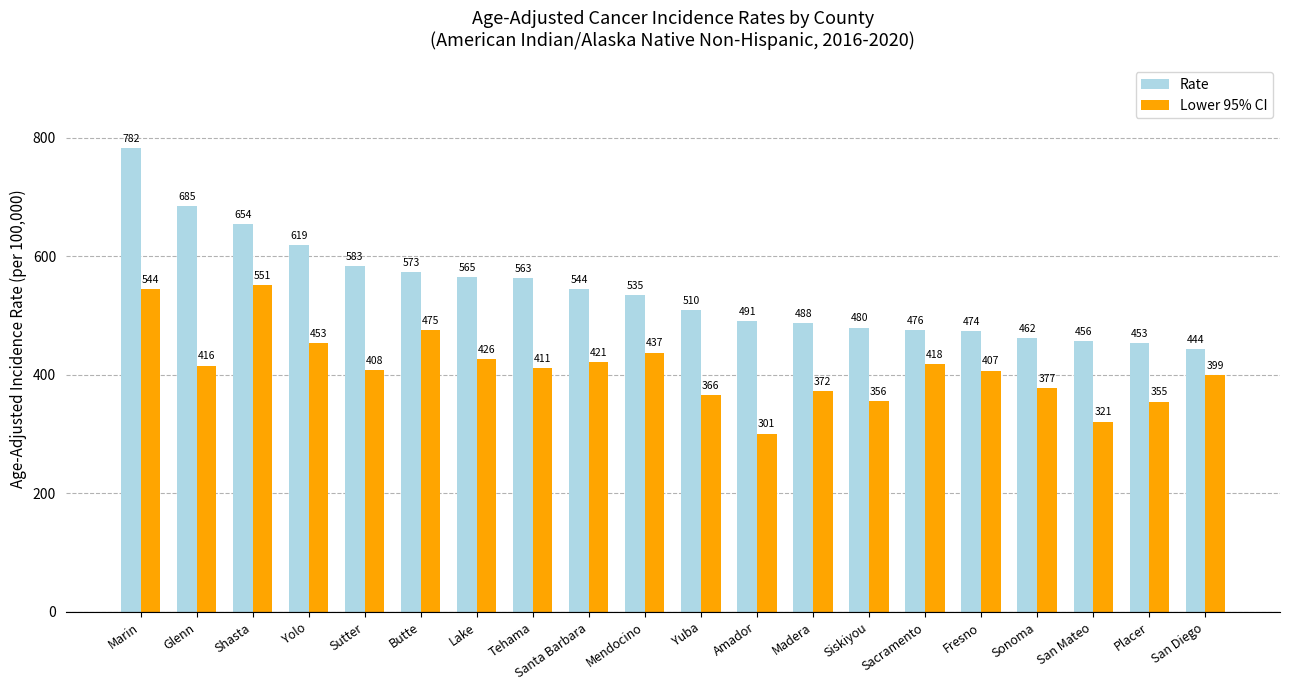

The value of Rate at San Diego is 646.7. True or false?

False